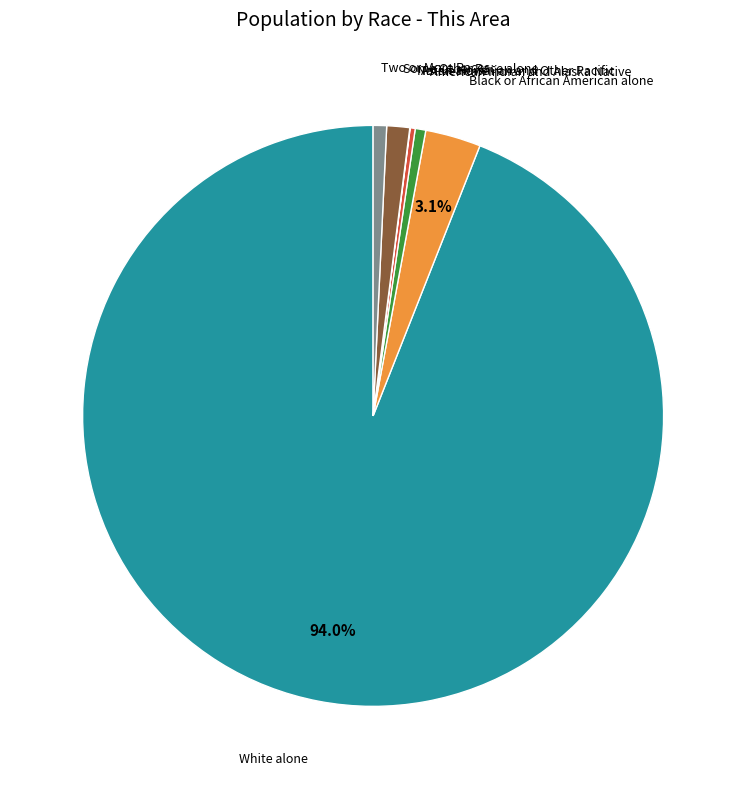

Does any single category account for the majority?

Yes